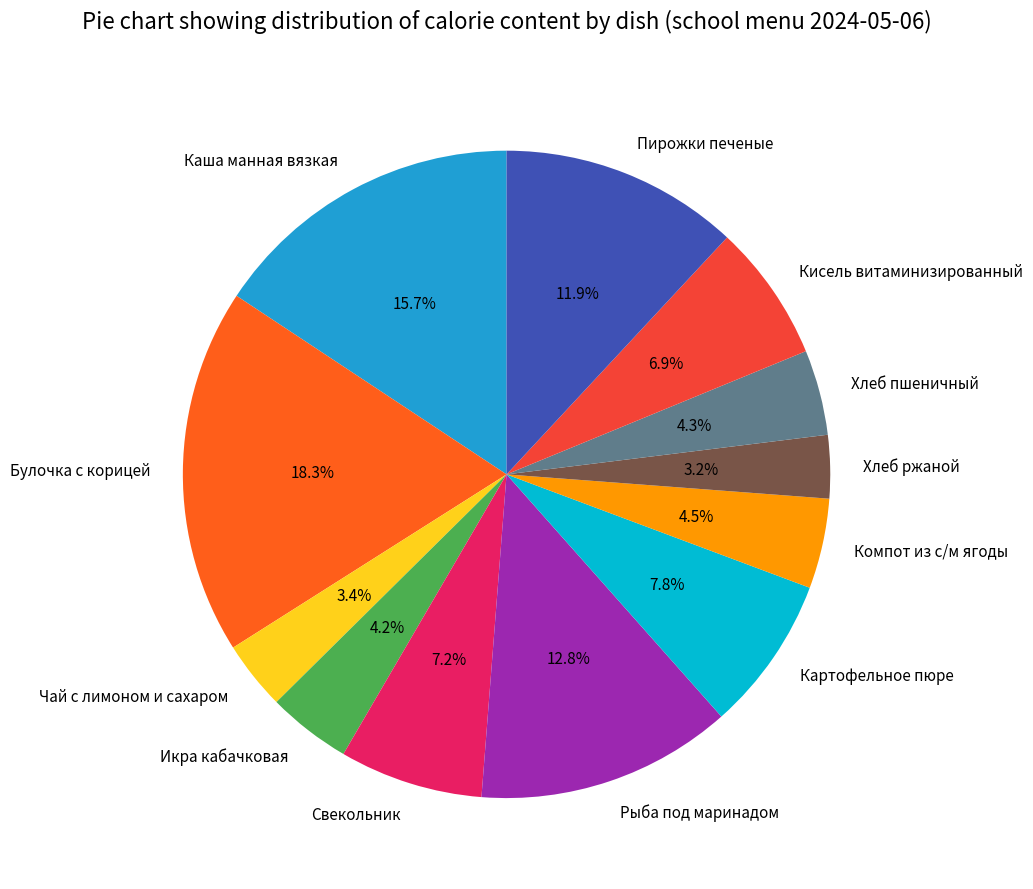

To the nearest percent, what percentage of the pie is Каша манная вязкая?

16%